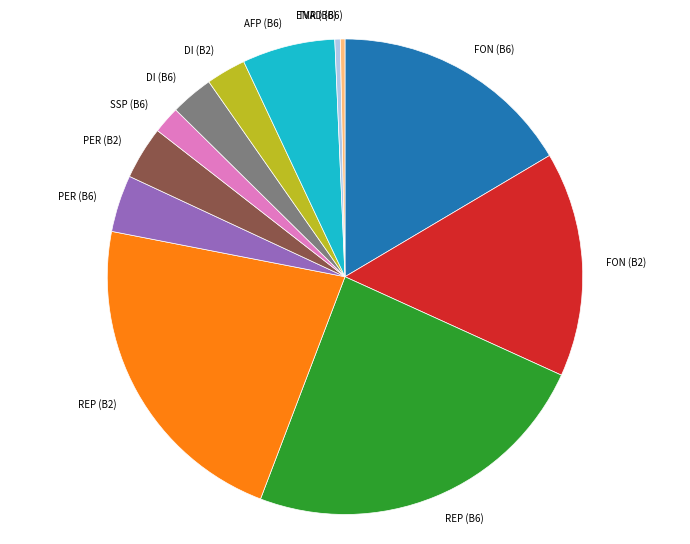

Which slice is the largest?

REP (B6)